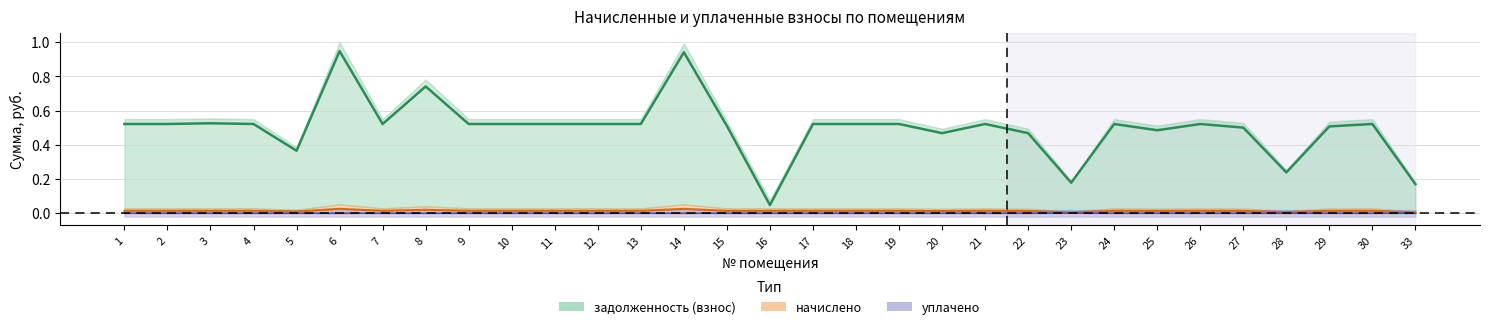

True or false: уплачено has a value of -0.0 at 3.

False